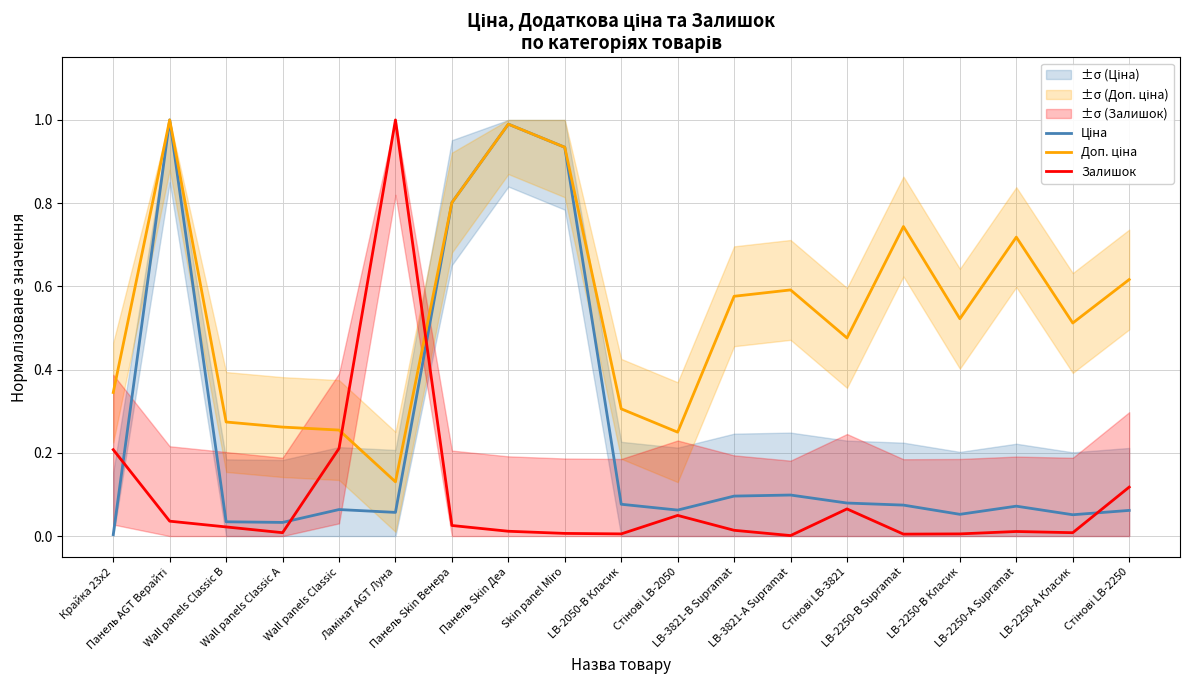

Reading left to right, extract all data points from this chart.

Ціна: 0.0	1.0	0.0	0.0	0.1	0.1	0.8	1.0	0.9	0.1	0.1	0.1	0.1	0.1	0.1	0.1	0.1	0.1	0.1
Доп. ціна: 0.3	1.0	0.3	0.3	0.3	0.1	0.8	1.0	0.9	0.3	0.2	0.6	0.6	0.5	0.7	0.5	0.7	0.5	0.6
Залишок: 0.2	0.0	0.0	0.0	0.2	1.0	0.0	0.0	0.0	0.0	0.0	0.0	0.0	0.1	0.0	0.0	0.0	0.0	0.1